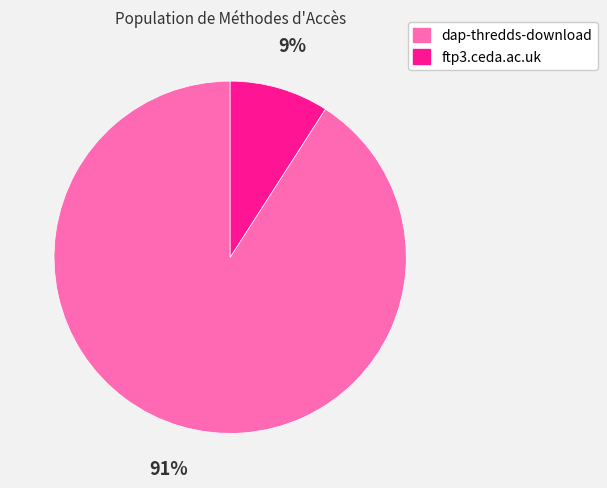

To the nearest percent, what is the difference between the dap-thredds-download and ftp3.ceda.ac.uk slice percentages?

82%